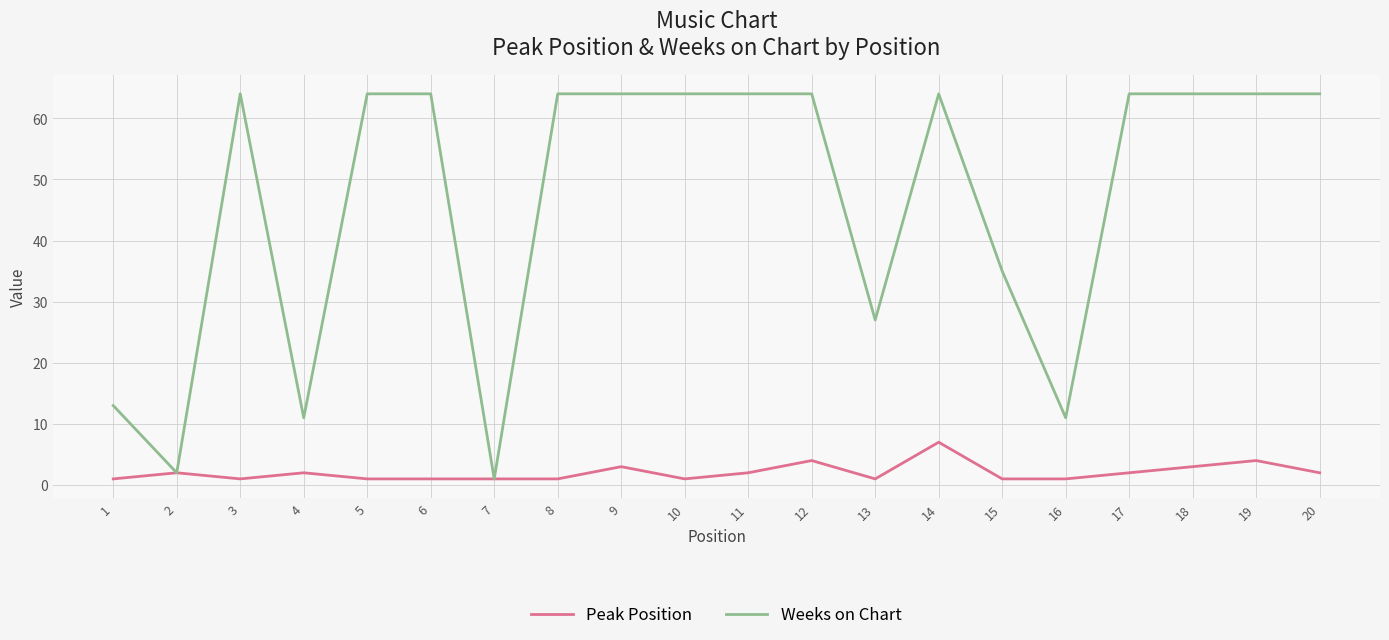

List the series in order of their overall mean, highest first.

Weeks on Chart, Peak Position